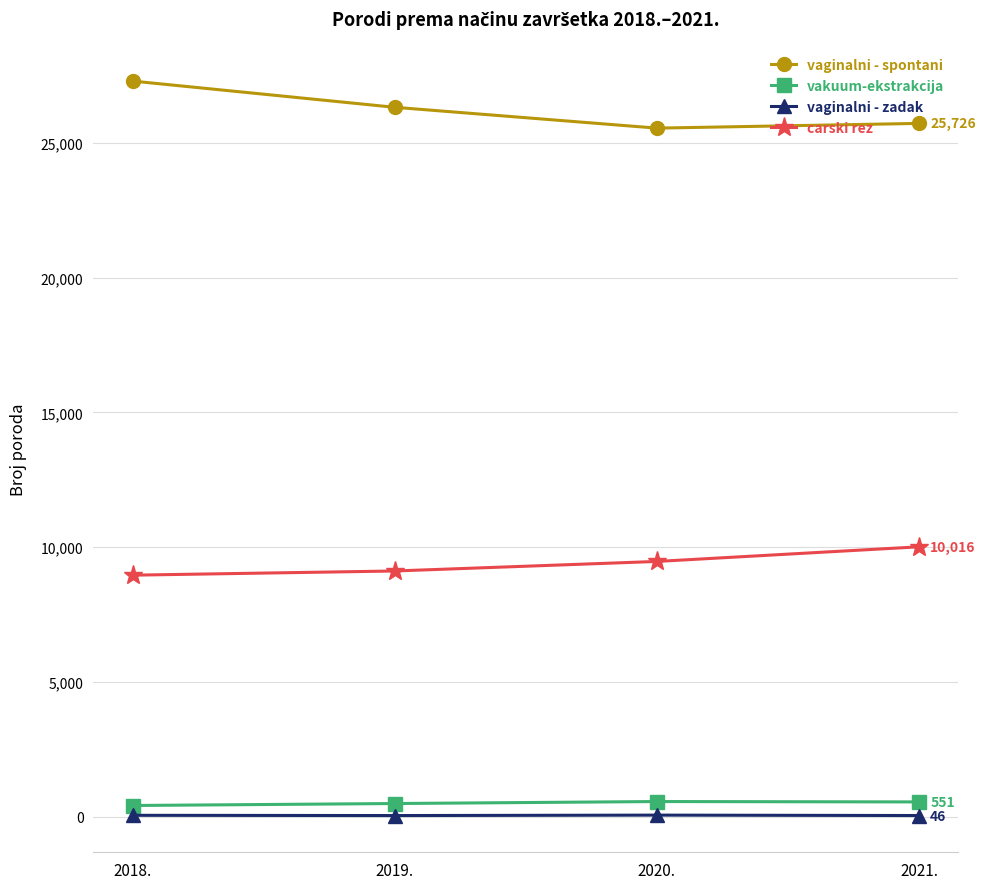

Which series has the widest spread of values?

vaginalni - spontani